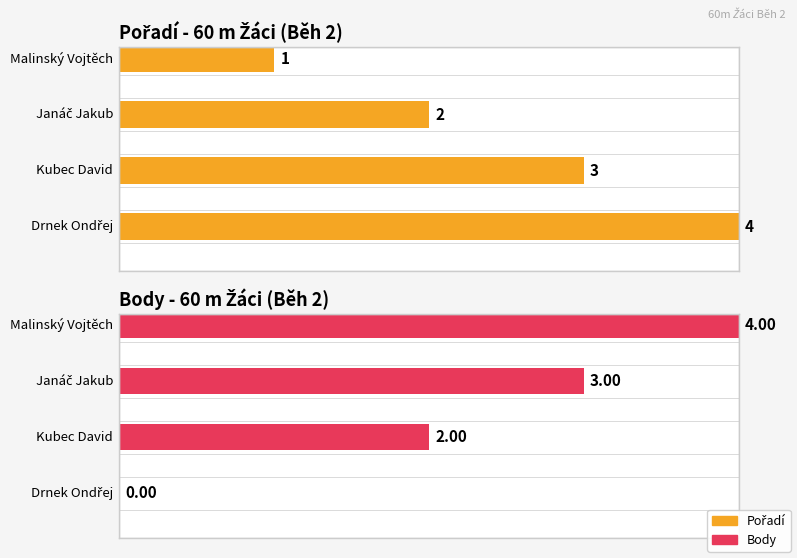

What is the difference between the maximum and minimum values in the Body series?

4